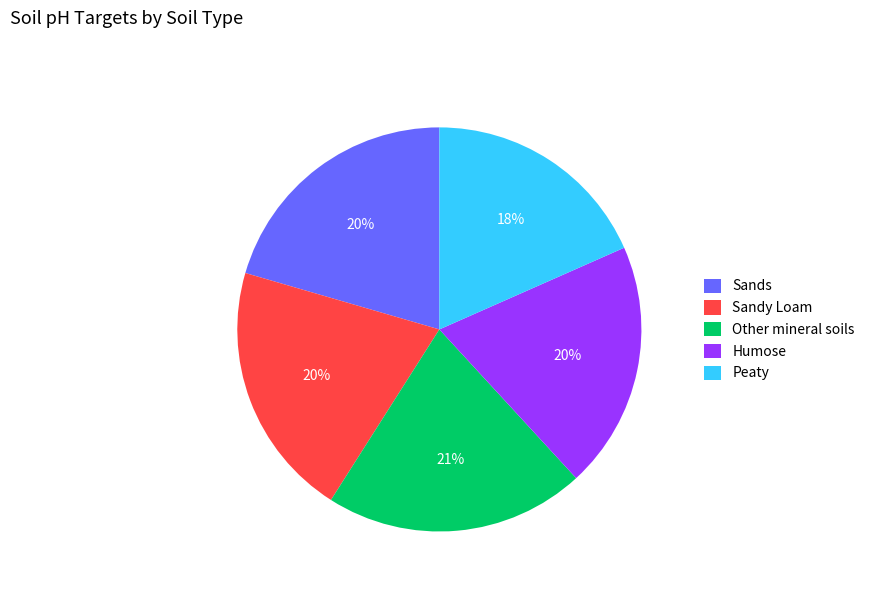

Combined, do Other mineral soils and Sandy Loam account for over 50%?

No